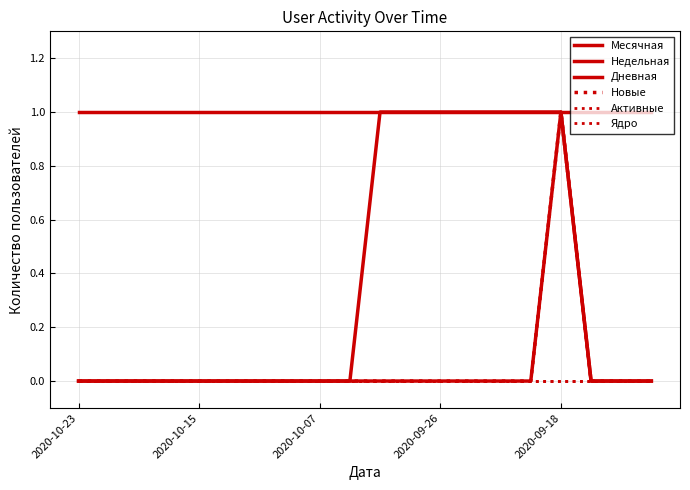

True or false: Месячная and Дневная cross at least once.

False